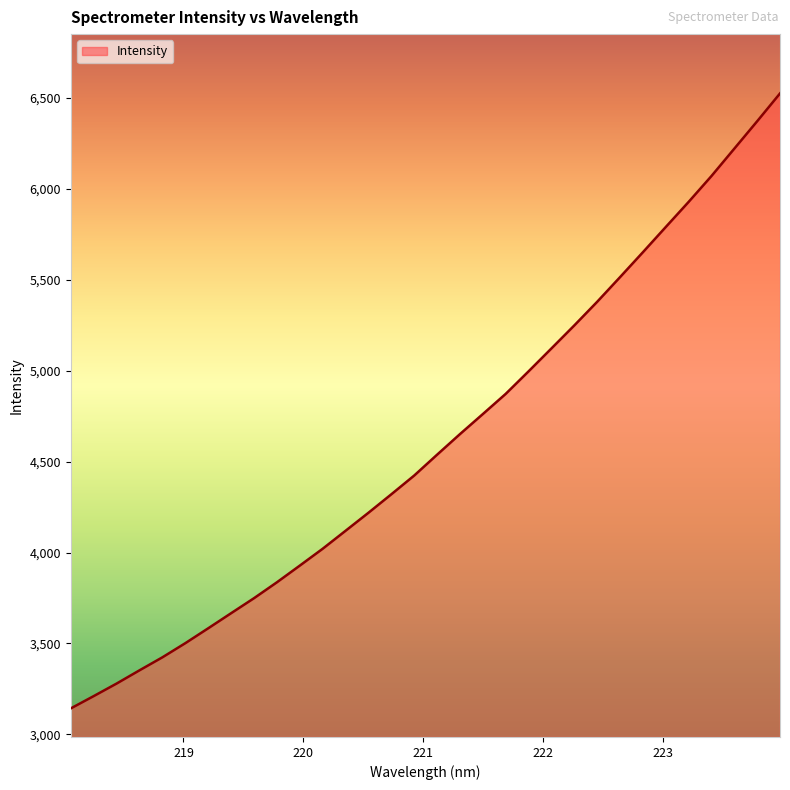

What is the minimum value shown in the chart?

3142.4